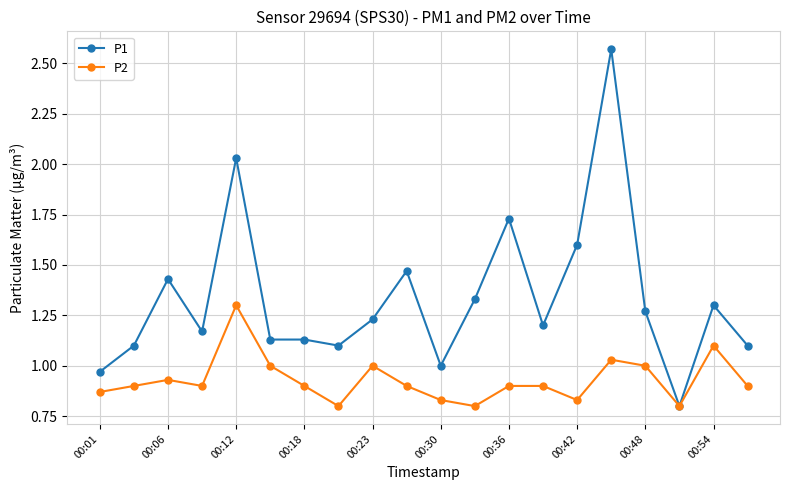

Which series has the largest total across all categories?

P1